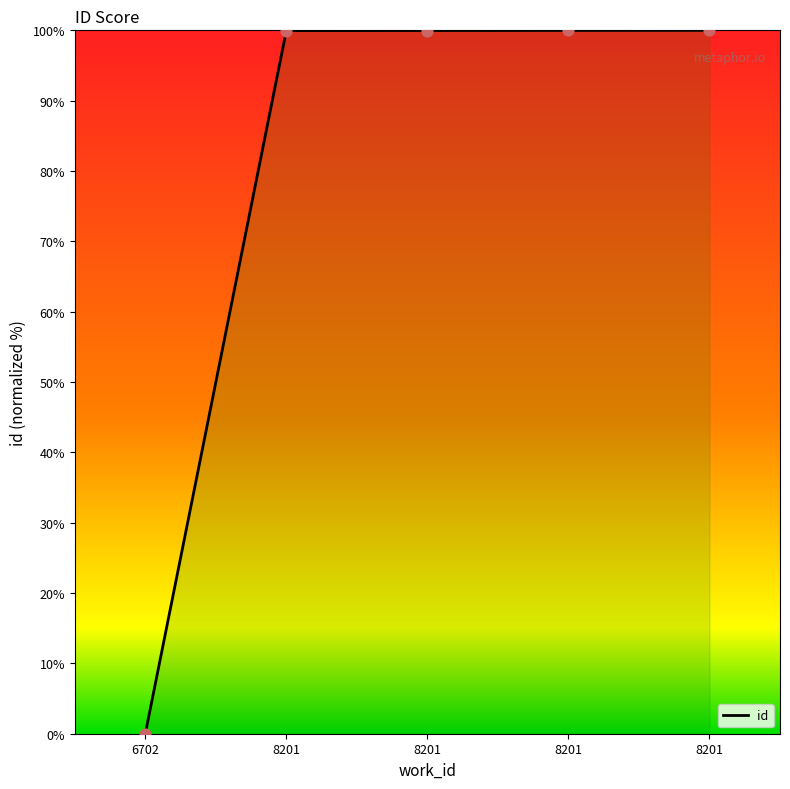

Between 8201 and 8201, which is larger?

8201